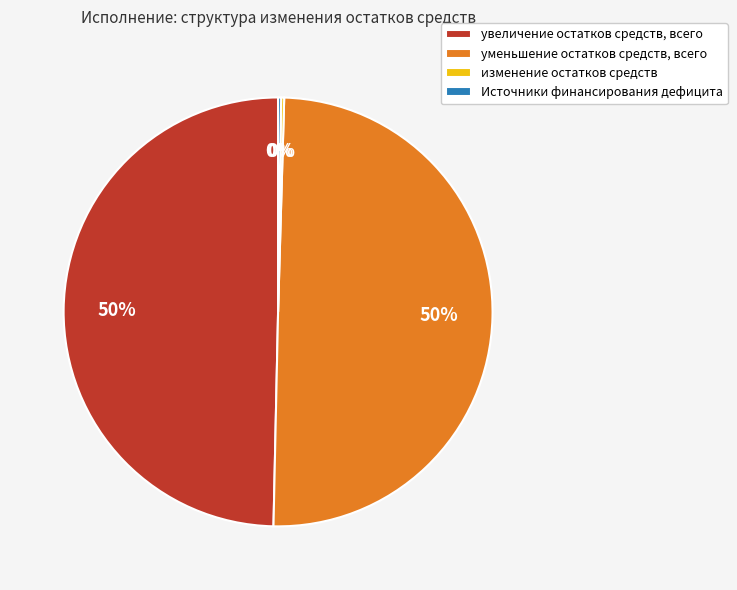

Is it true that уменьшение остатков средств, всего is 37% of the pie?

False